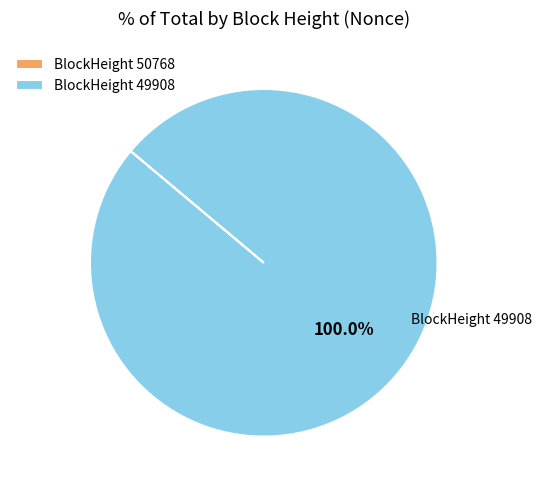

Which slice represents more than half of the pie?

BlockHeight 49908